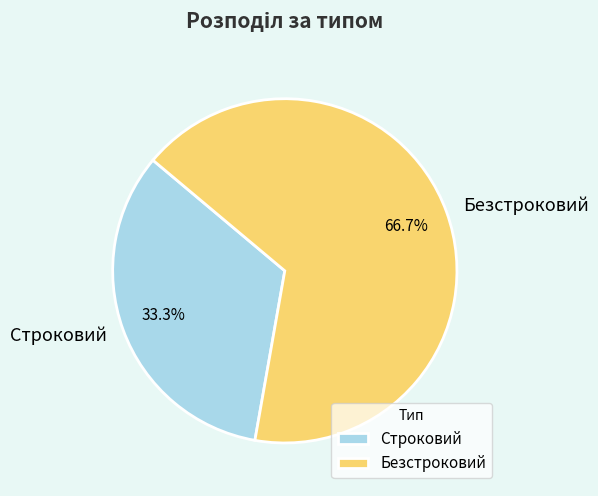

Which category has the biggest portion of the pie?

Безстроковий